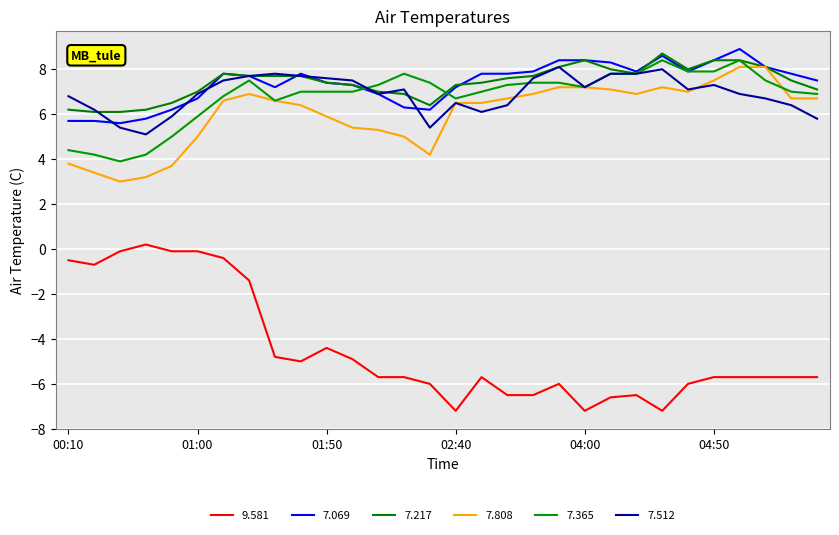

What is the difference between the maximum and minimum values in the 7.217 series?

2.6